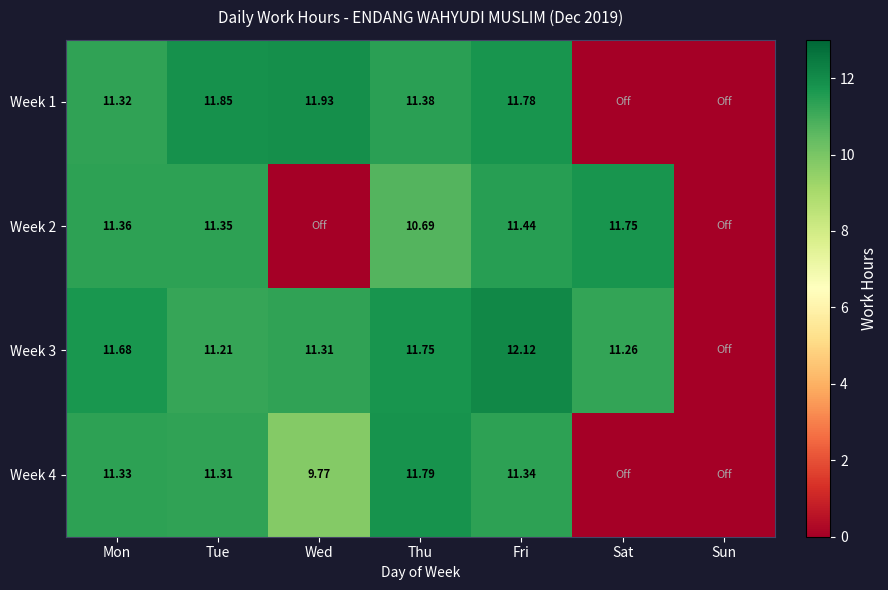

List the labels in order of Week 1 value, smallest first.

Sat, Sun, Mon, Thu, Fri, Tue, Wed